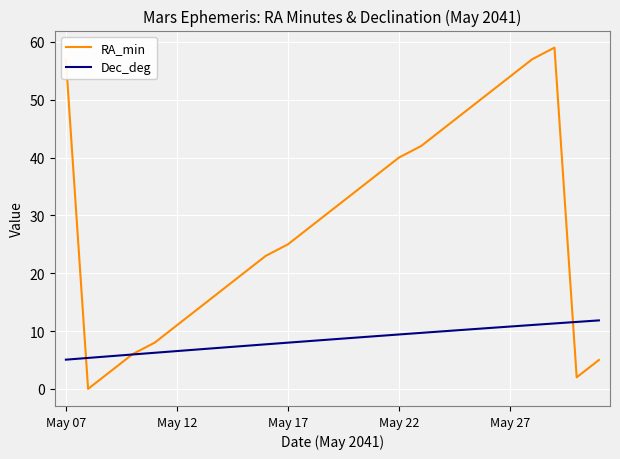

Which series has the widest spread of values?

RA_min